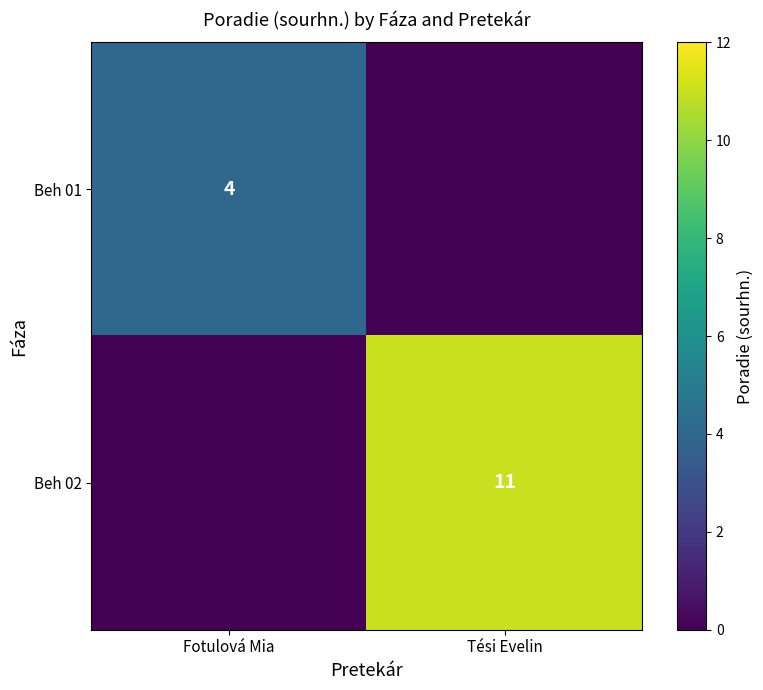

Which has a higher value, Tési Evelin or Fotulová Mia?

Fotulová Mia